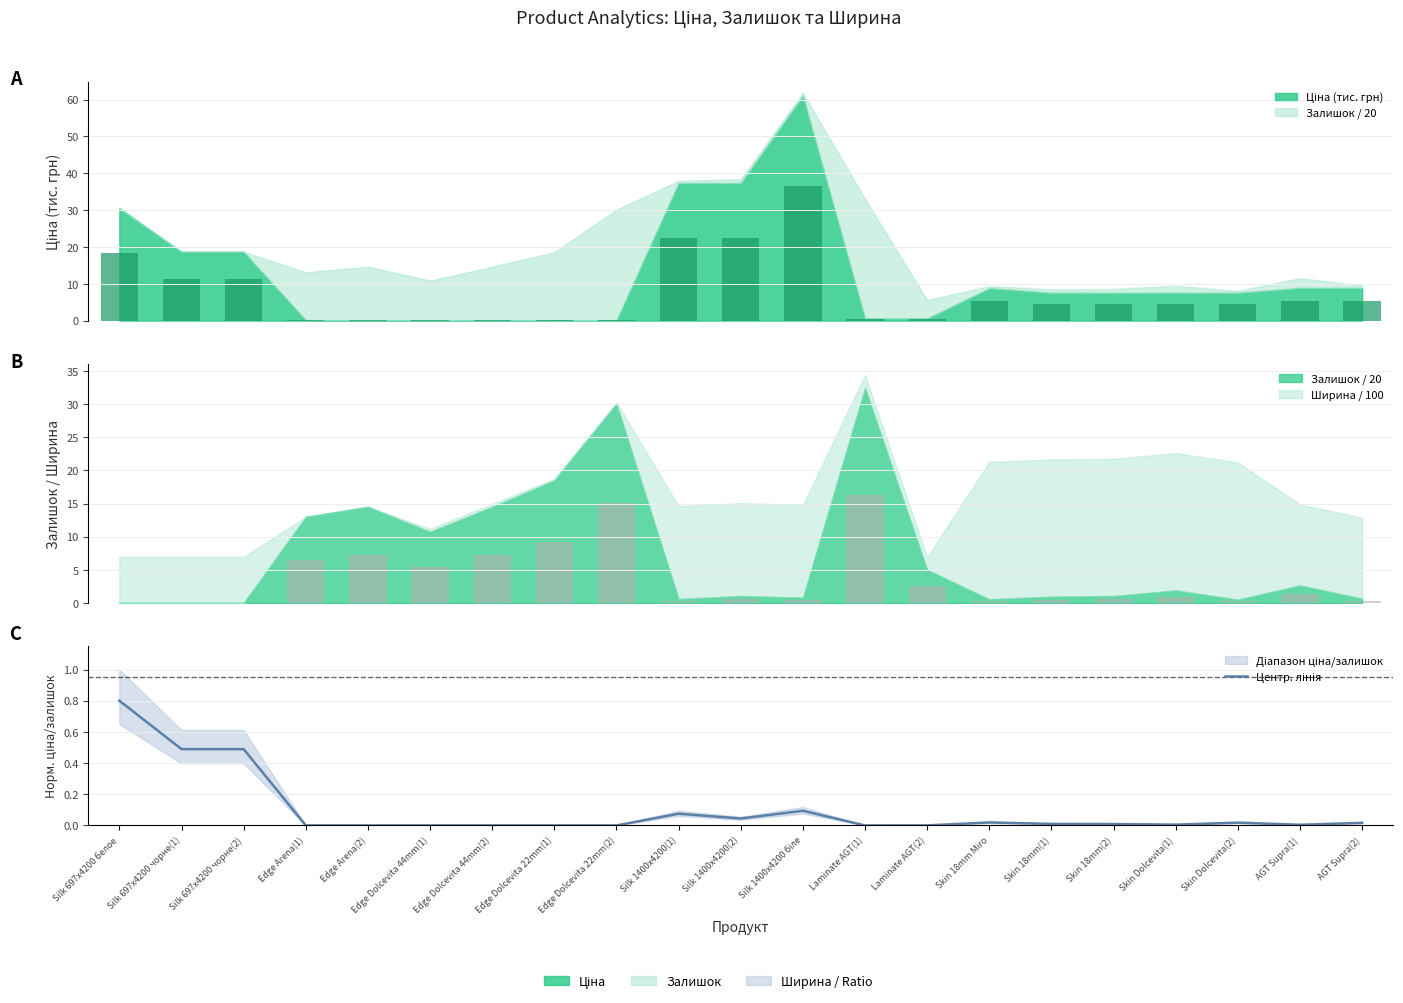

What is the difference between the second highest and minimum values?

0.5